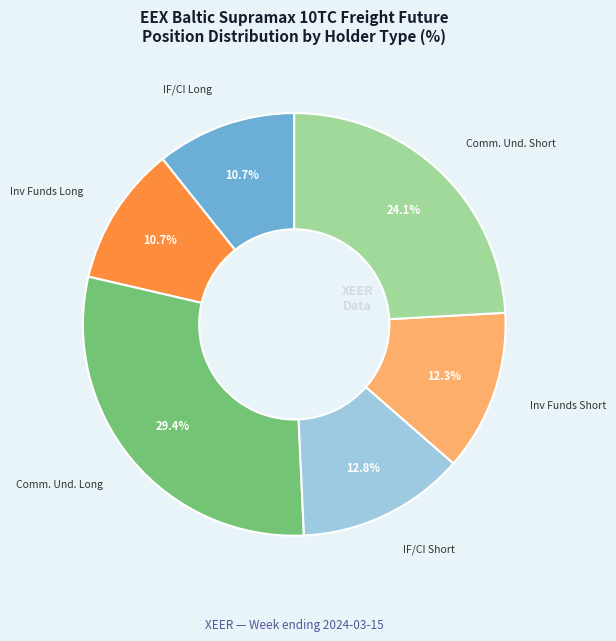

Which slice is the largest?

Comm. Und. Long